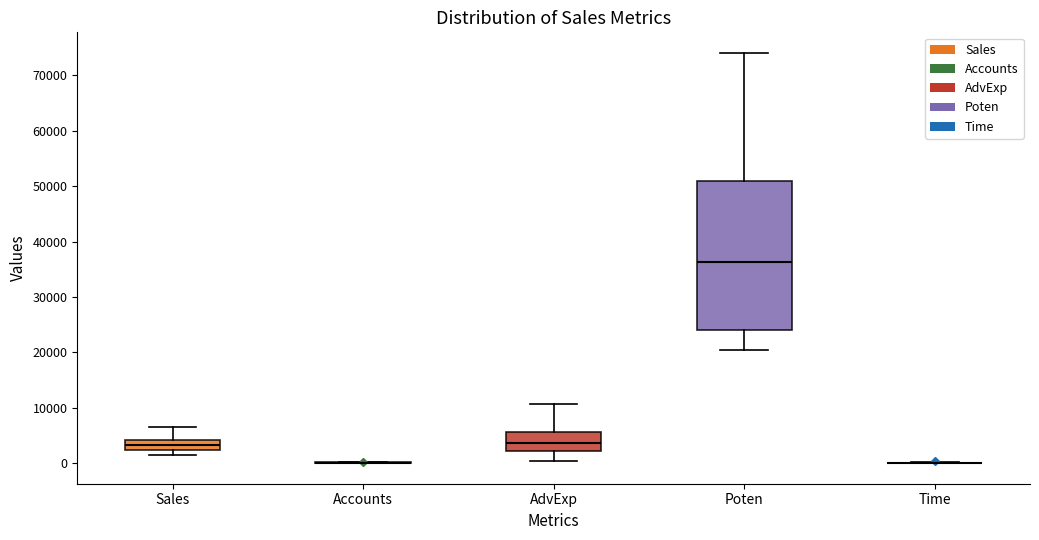

Reading left to right, transcribe this box plot: for each box, give where its median line is, the range the box spans, and where its two whiskers end, as read against the y-axis. The values are not printed on the chart, so give them approximately, as read against the axis.

Sales: median 3000, box 2000 to 4000, whiskers 2000 (just below the box's lower edge) to 7000
Accounts: box collapsed to a line at 0, whiskers 0 to 0
AdvExp: median 4000, box 2000 to 6000, whiskers 0 to 11000
Poten: median 36000, box 24000 to 51000, whiskers 20000 to 74000
Time: box collapsed to a line at 0, whiskers 0 to 0